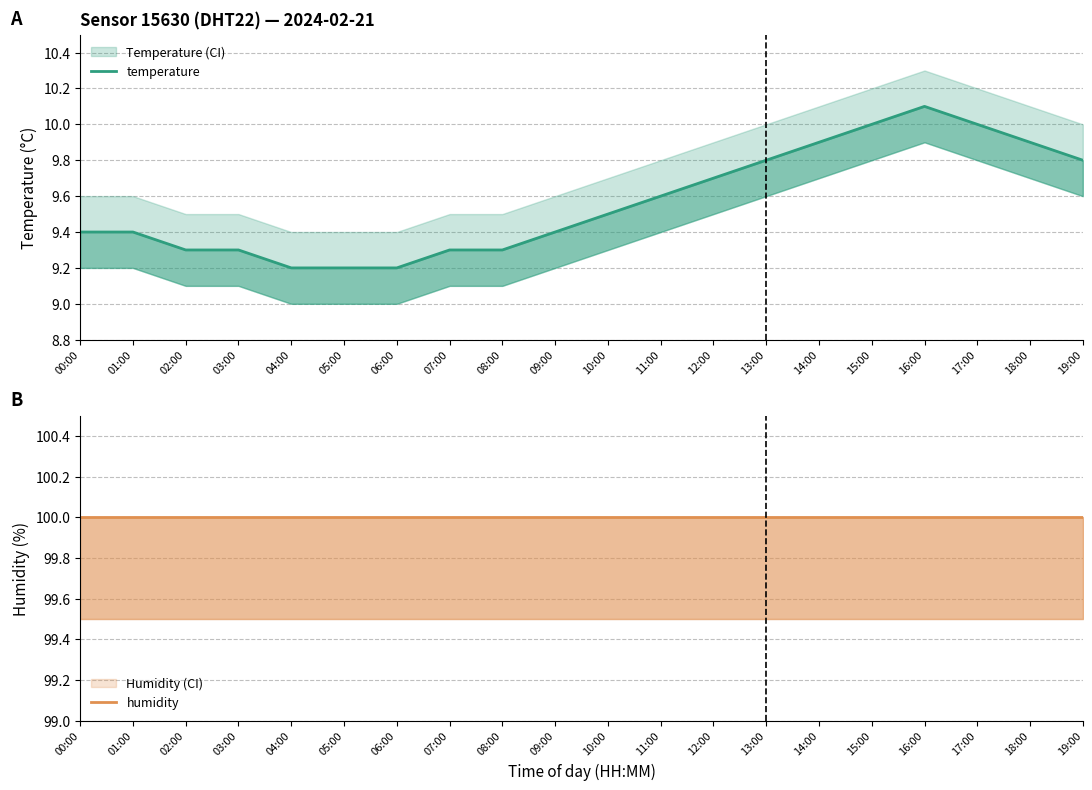

Read the humidity value at 16:00.

100.0